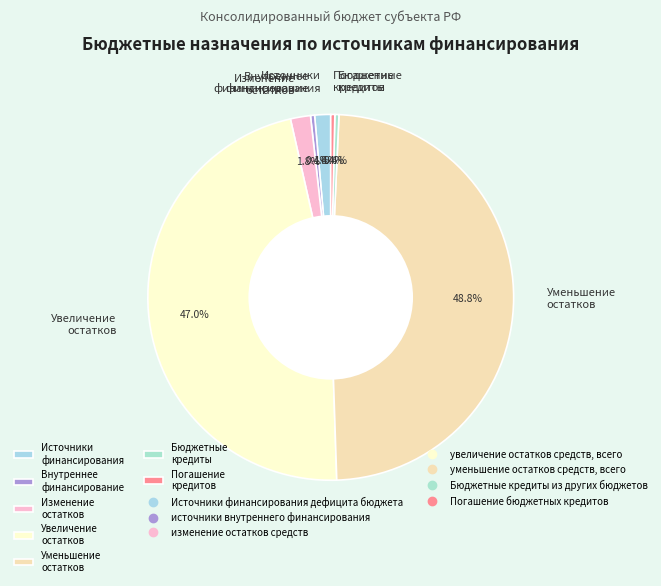

How many segments does this pie chart have?

7